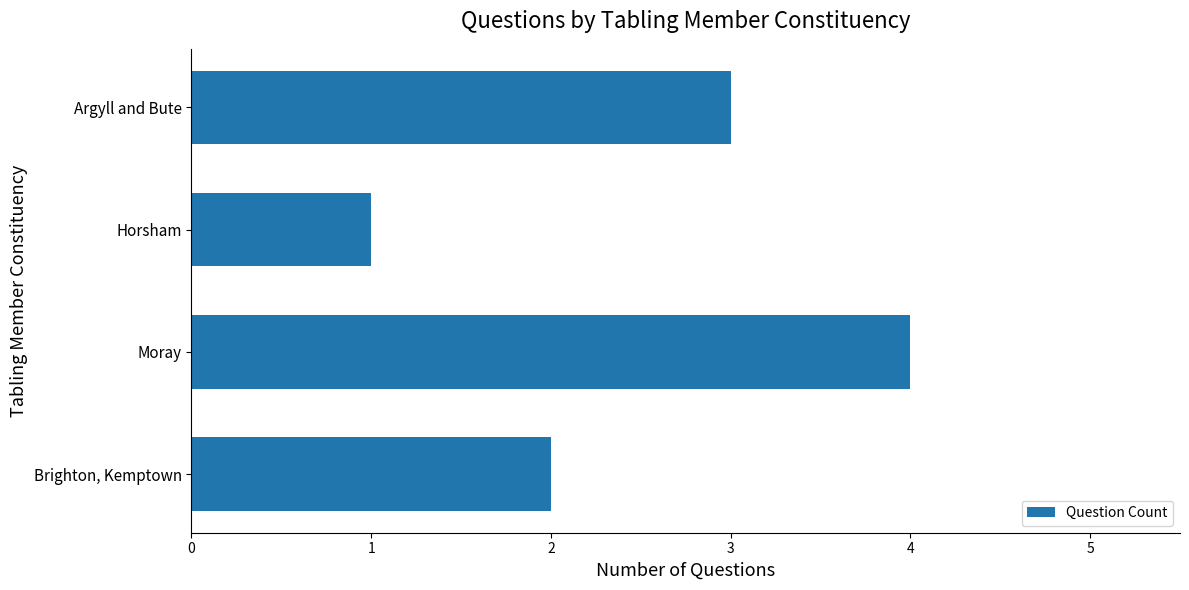

Does the chart contain any negative values?

No